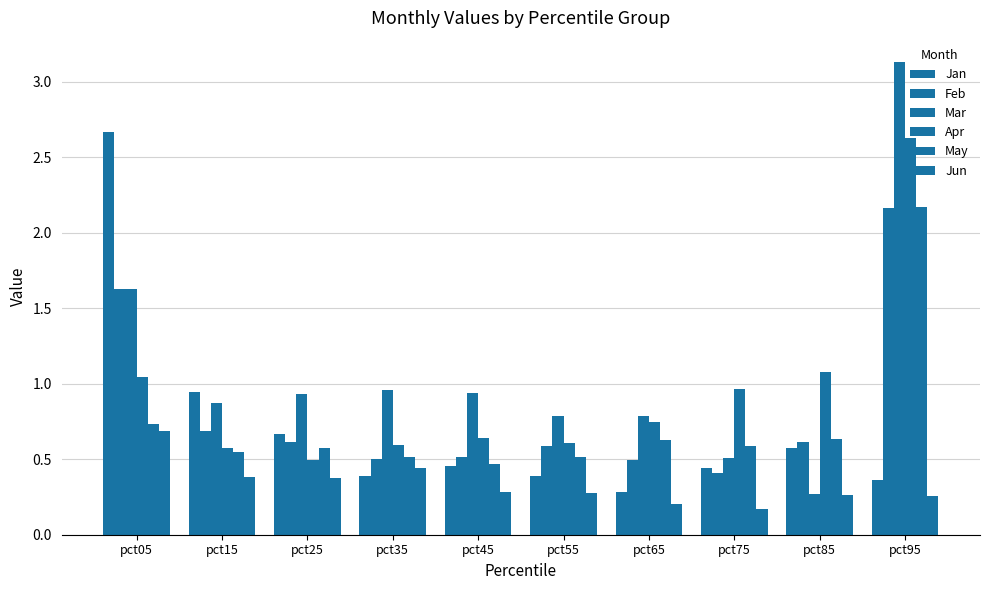

At which category is the sum across all series the highest?

pct95